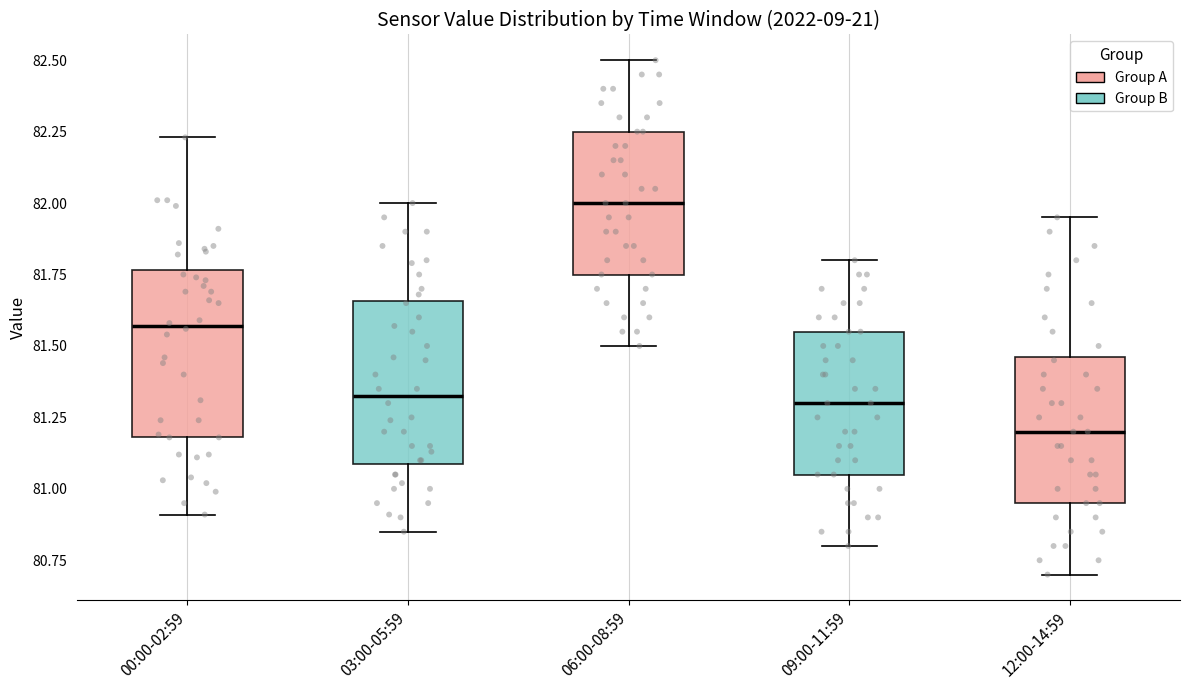

Reading left to right, read every box against the y-axis: the position of its median line, the range the box covers, and the ends of its whiskers. The values are not printed on the chart, so give them approximately, as read against the axis.

00:00-02:59: median 81.55, box 81.20 to 81.75, whiskers 80.90 to 82.25
03:00-05:59: median 81.35, box 81.10 to 81.65, whiskers 80.85 to 82.00
06:00-08:59: median 82.00, box 81.75 to 82.25, whiskers 81.50 to 82.50
09:00-11:59: median 81.30, box 81.05 to 81.55, whiskers 80.80 to 81.80
12:00-14:59: median 81.20, box 80.95 to 81.45, whiskers 80.70 to 81.95